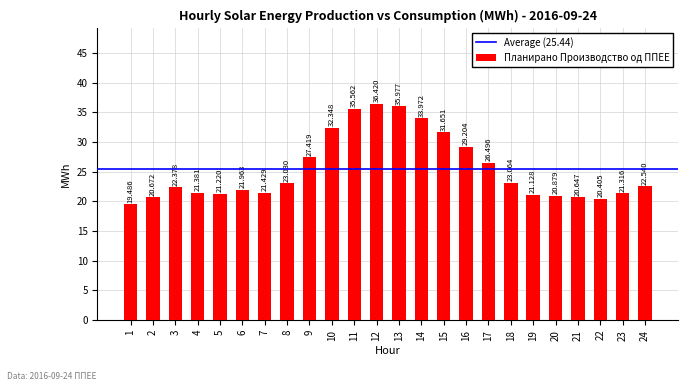

What is the maximum value shown in the chart?

36.4